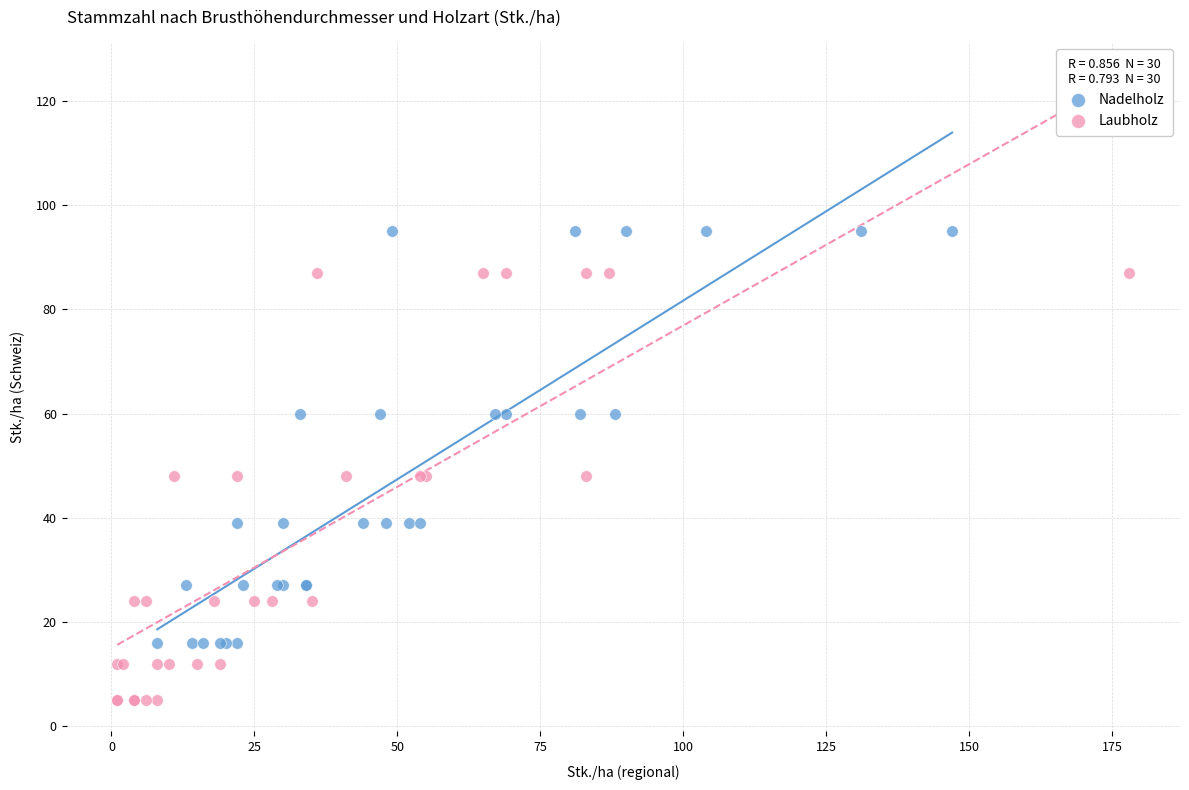

Which series reaches the minimum Y coordinate?

Laubholz